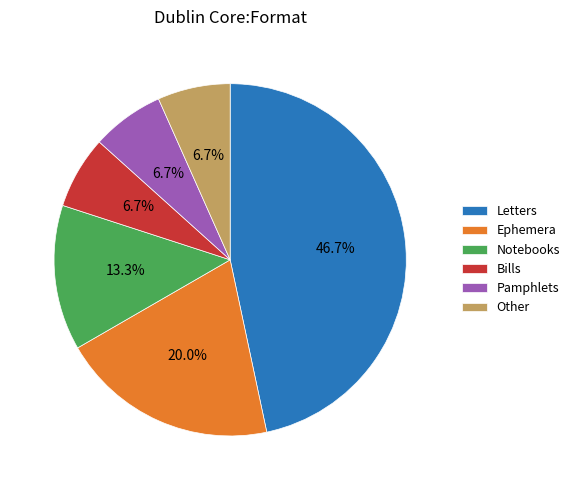

What is the ratio of the value at Other to the value at Pamphlets?

1.0